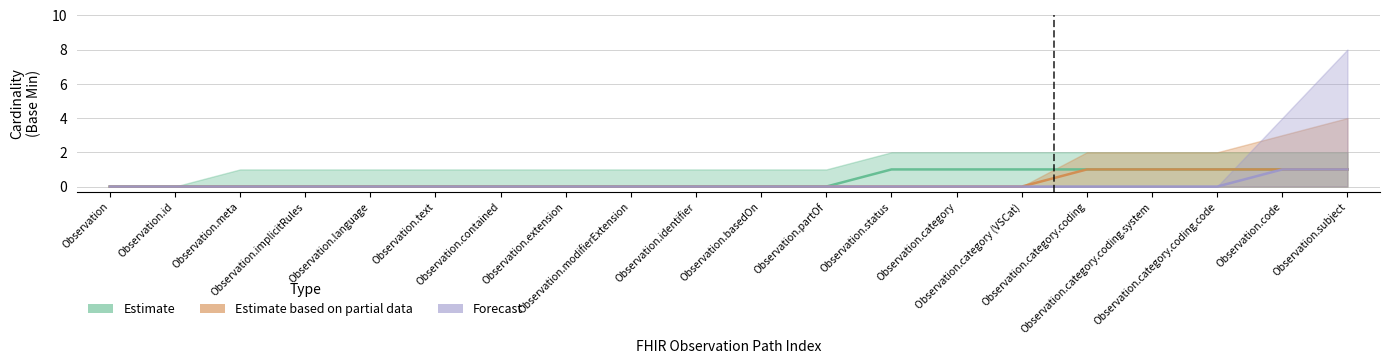

What is the total value across all series at Observation.category (VSCat)?

1